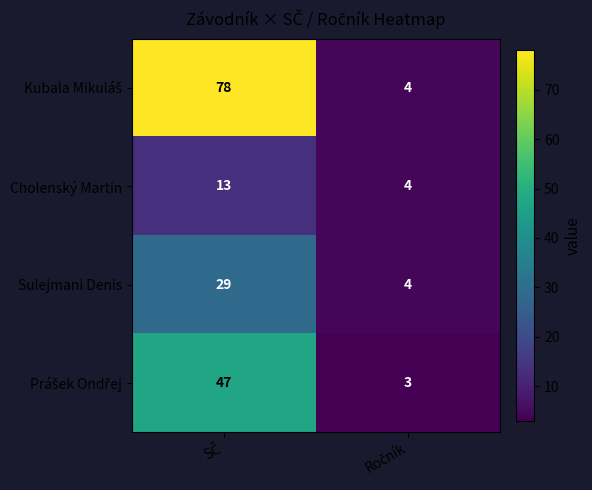

What is the maximum value for Sulejmani Denis?

29